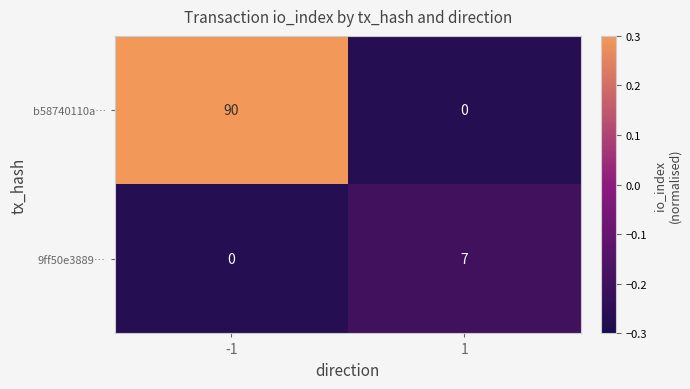

Reading left to right, extract all data points from this chart.

b58740110a…: 90	0
9ff50e3889…: 0	7